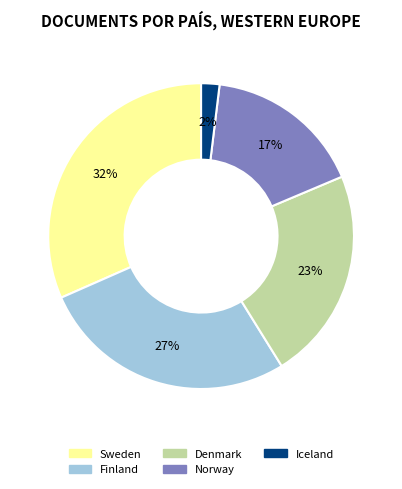

Is Sweden the majority of the pie?

No